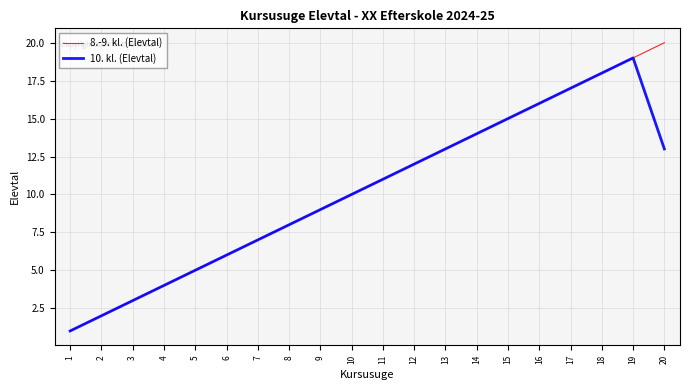

True or false: 8.-9. kl. (Elevtal) has a value of 18.0 at 18.

True